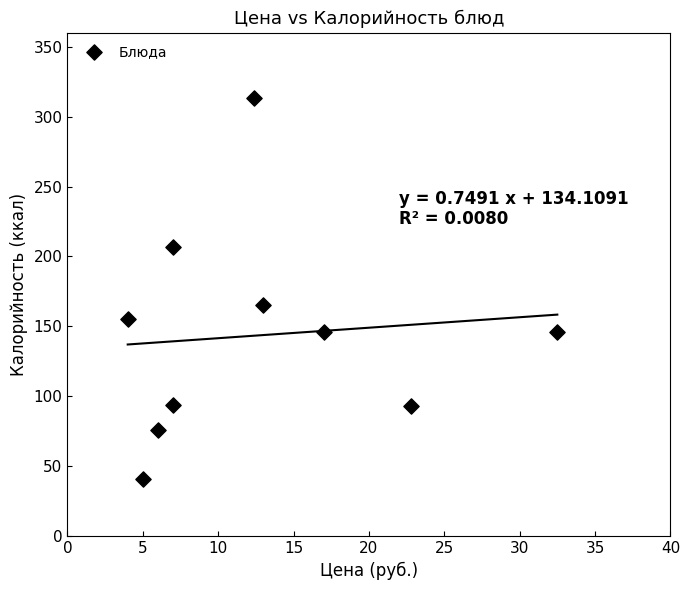

What is the range of Y values (max minus min)?

272